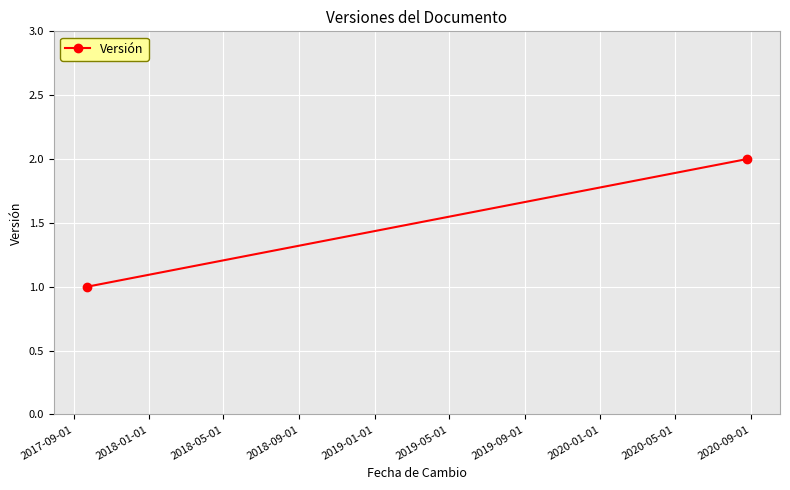

Reading left to right, what are all the values shown in this chart?

1	2